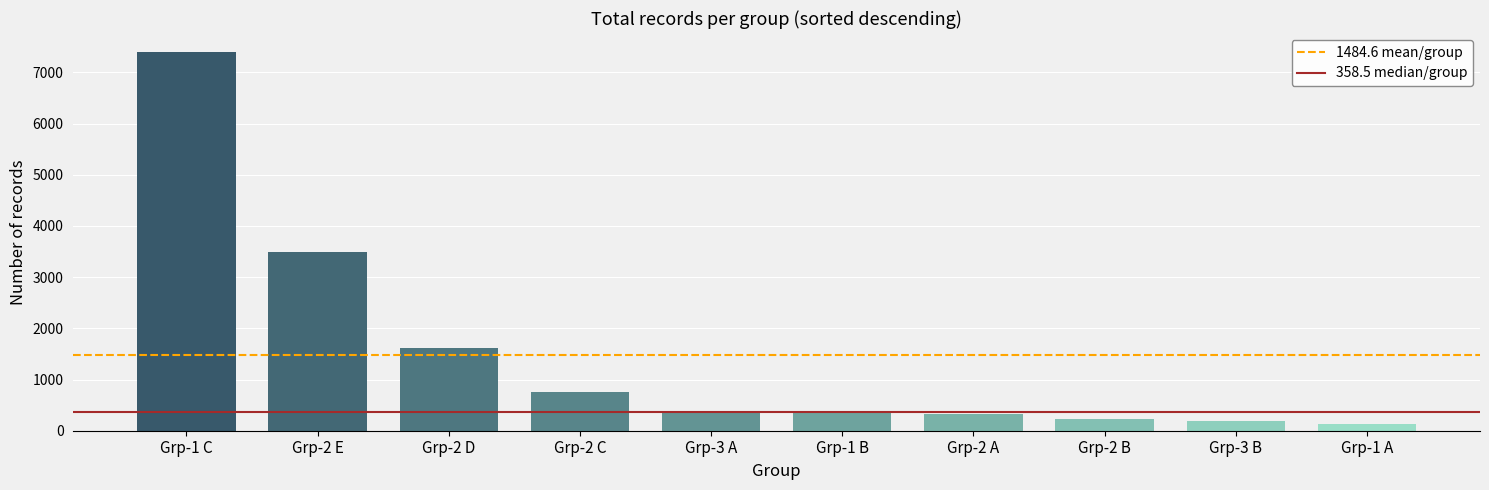

Are the bars horizontal?

No